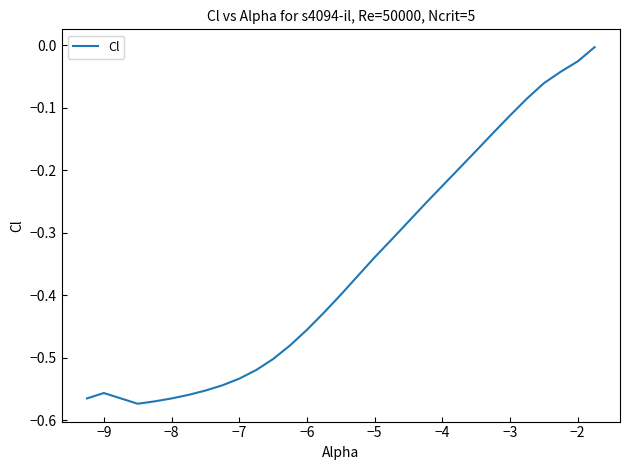

How many lines are shown in the chart?

1